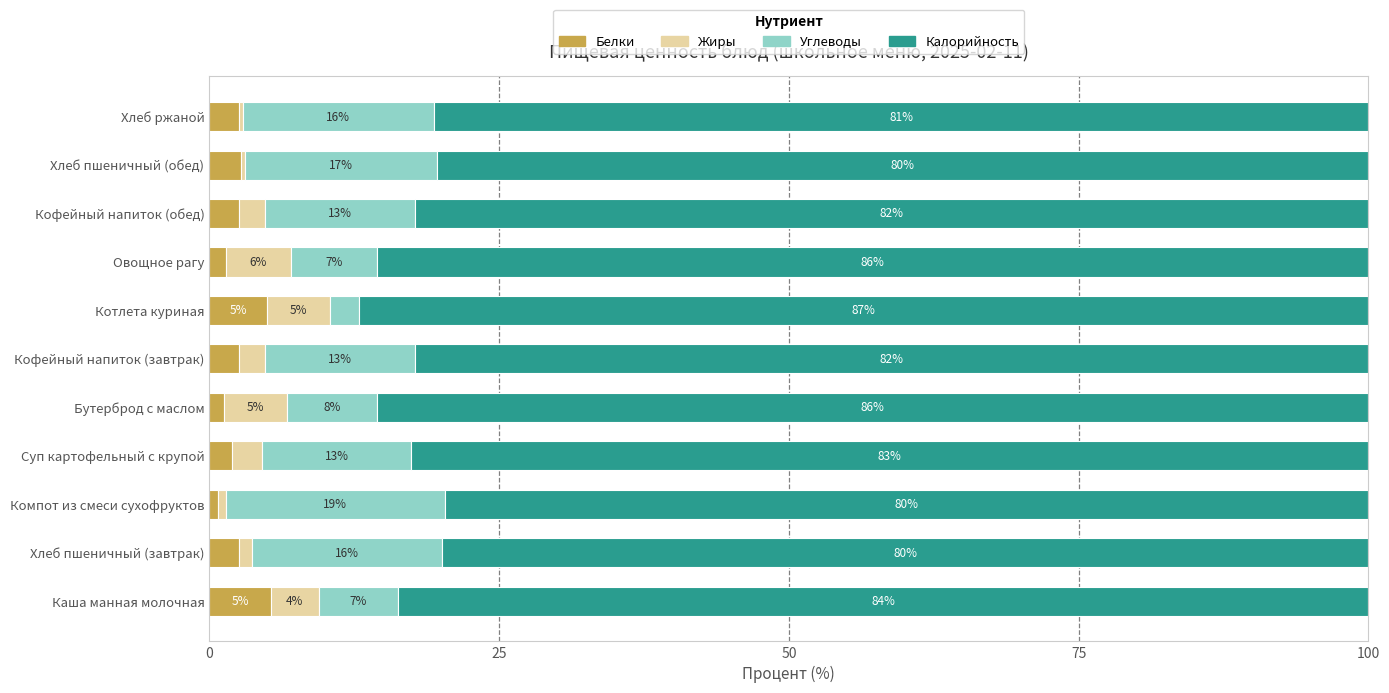

What is the total value across all series at Кофейный напиток (обед)?

100.0